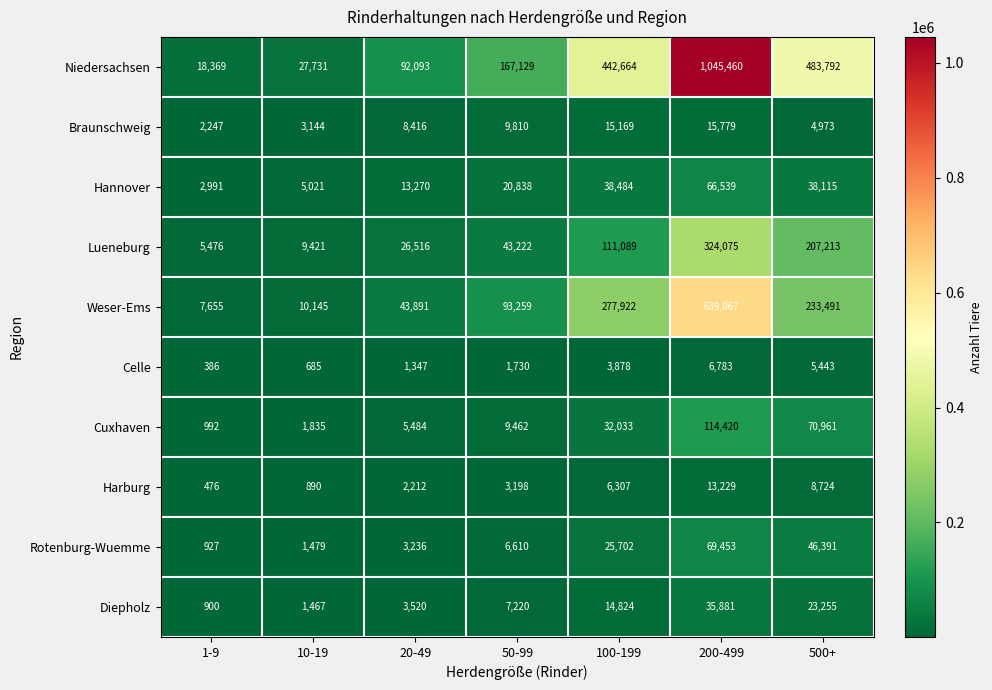

What is the spread (max minus min) of values at 50-99?

165399